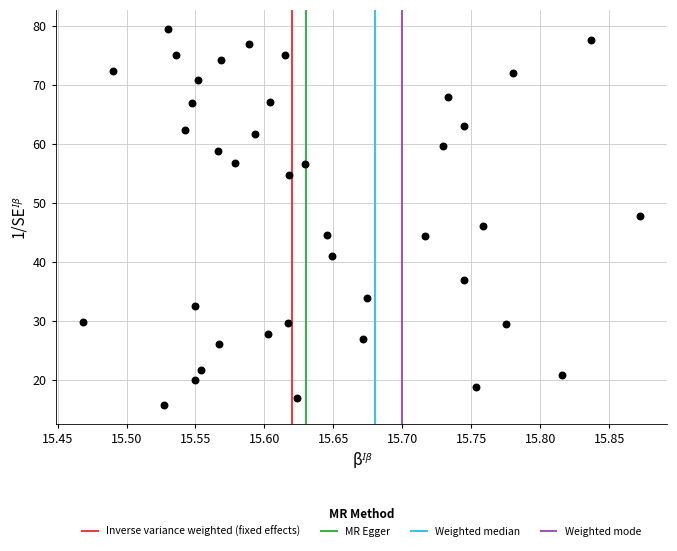

What is the range of Y values (max minus min)?

63.8